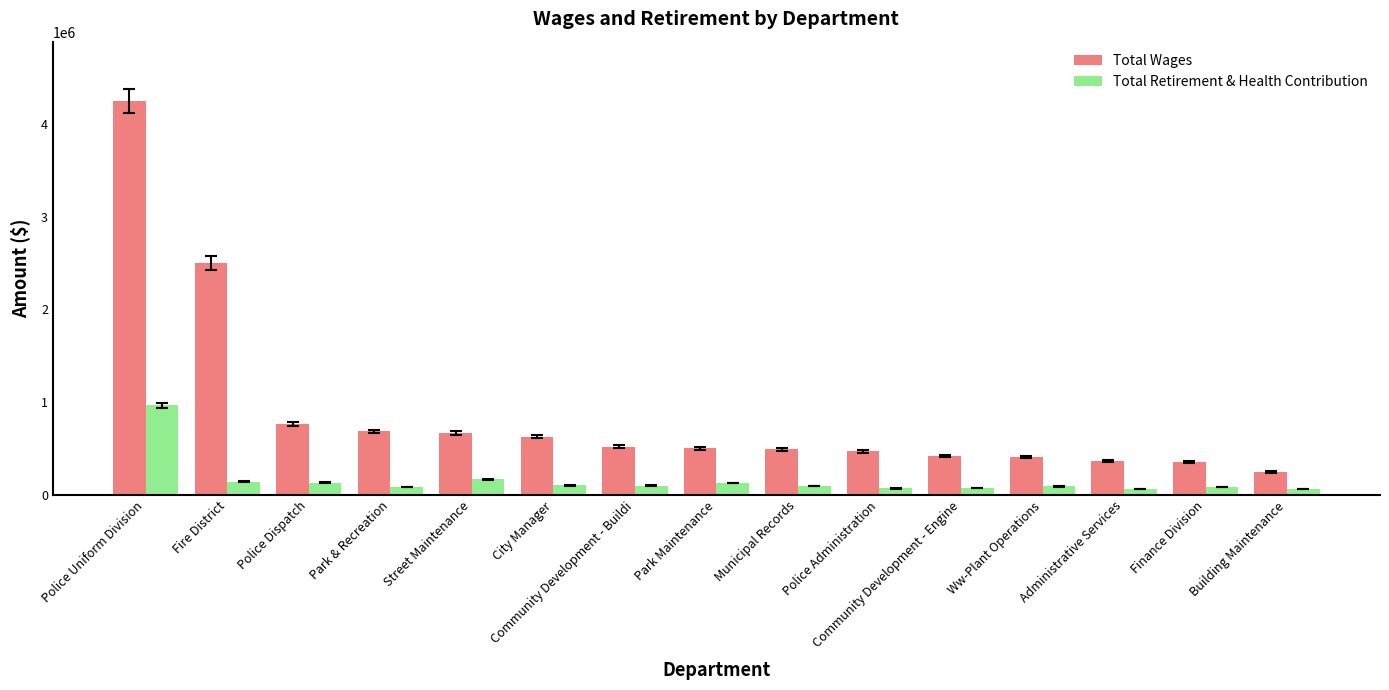

How many groups of bars are there?

15